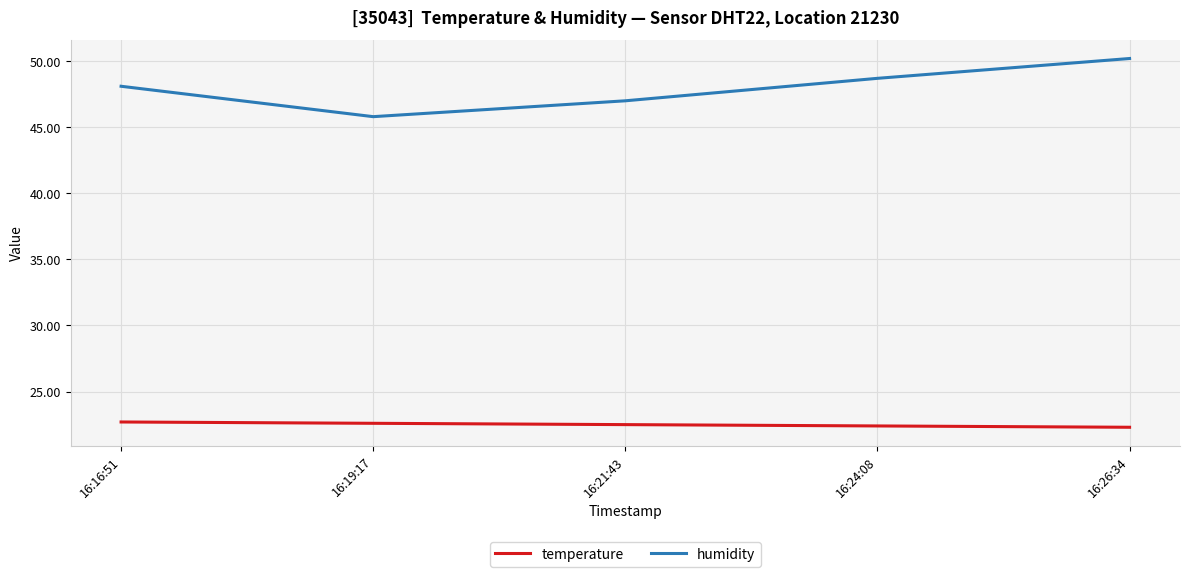

What position from the right is 16:24:08?

2